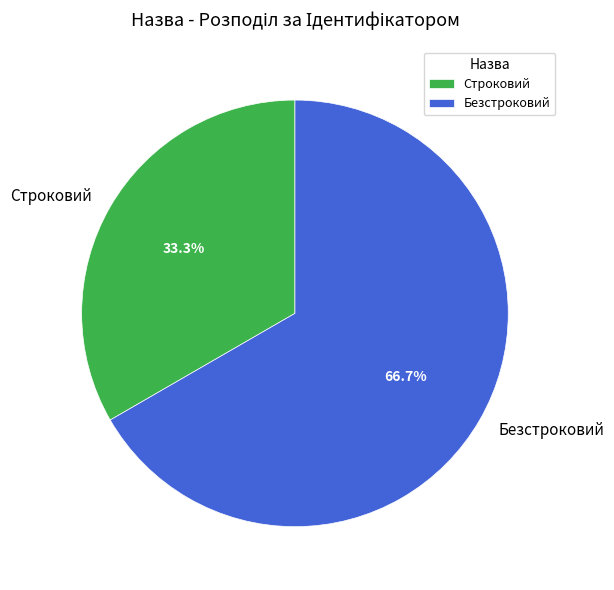

Approximately how many times larger is the value at Безстроковий compared to Строковий?

2.0